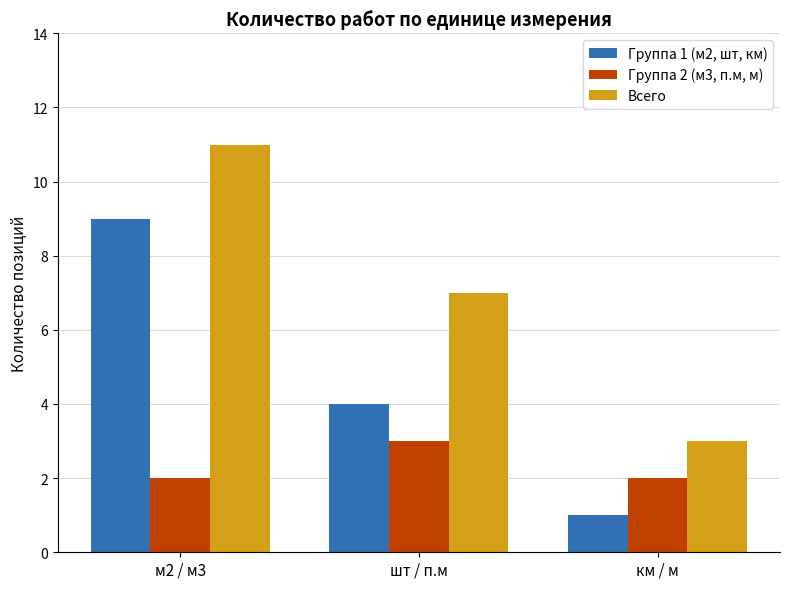

Rank the series by their average value, from lowest to highest.

Группа 2 (м3, п.м, м), Группа 1 (м2, шт, км), Всего